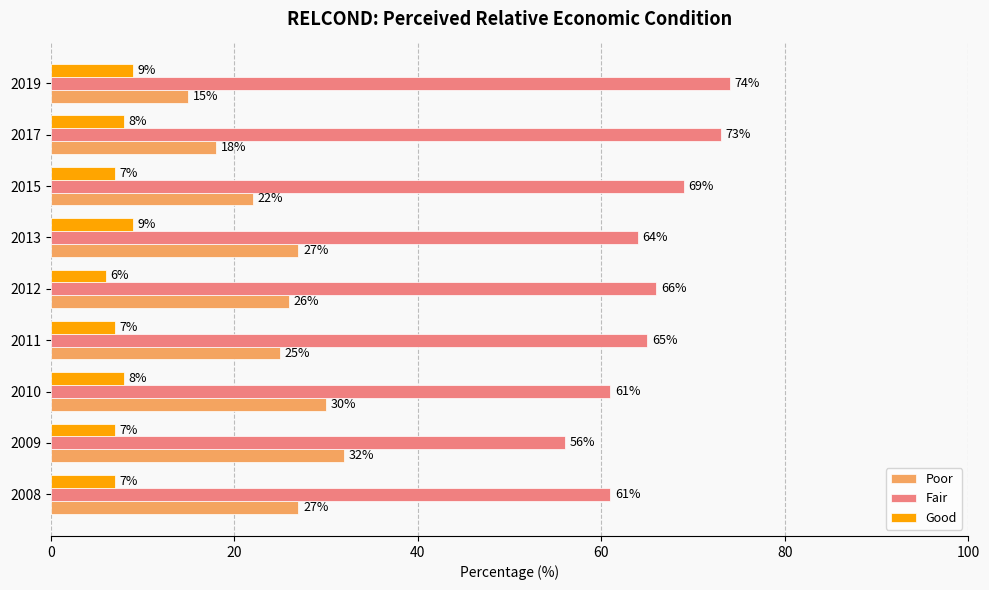

Which series has the widest spread of values?

Fair